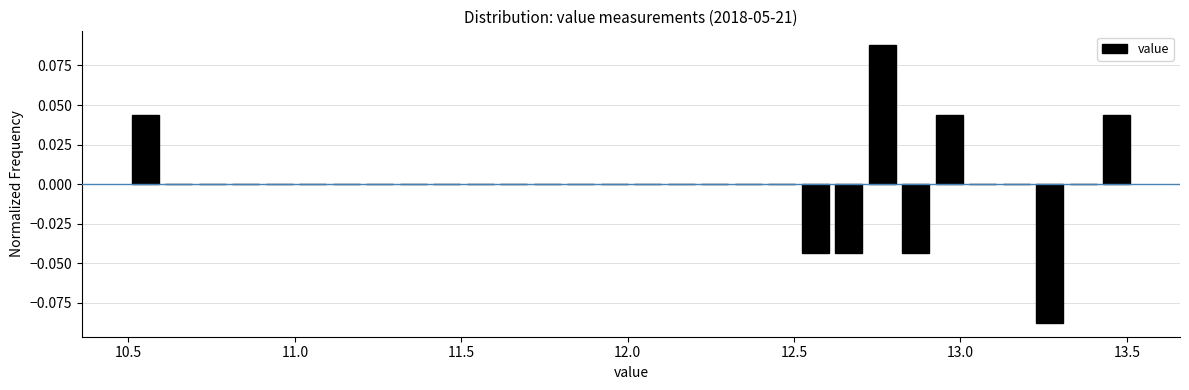

Read against the x-axis, roughly where is the centre of the tallest bar?

12.75